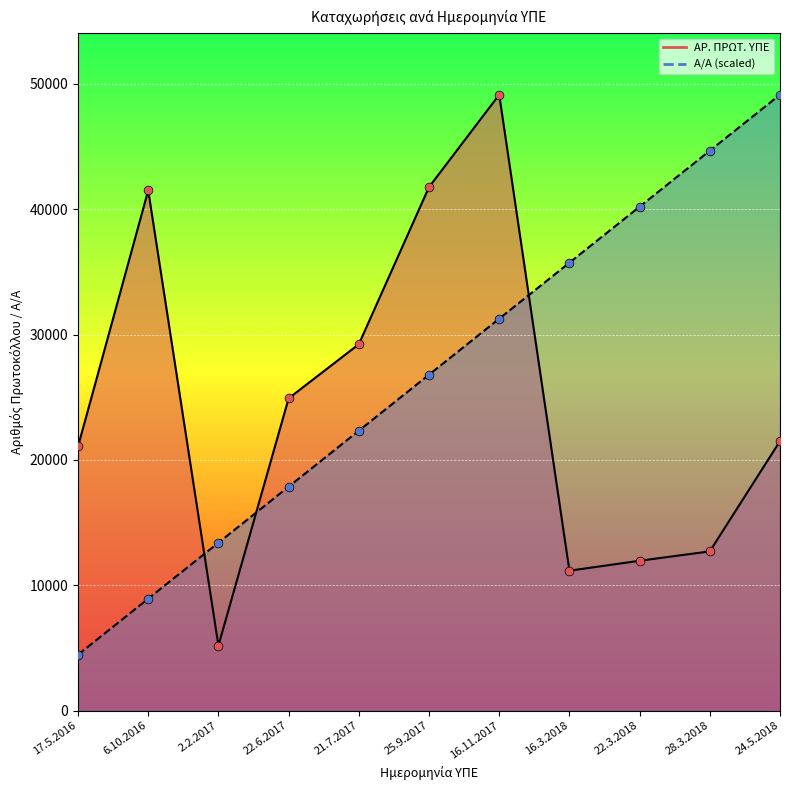

At which category is the sum across all series the highest?

16.11.2017